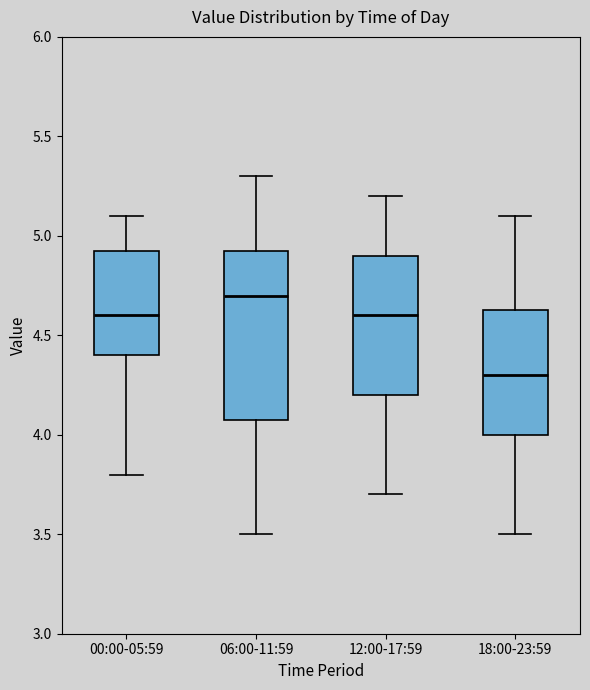

Reading left to right, read every box against the y-axis: the position of its median line, the range the box covers, and the ends of its whiskers. The values are not printed on the chart, so give them approximately, as read against the axis.

00:00-05:59: median 4.60, box 4.40 to 4.95, whiskers 3.80 to 5.10
06:00-11:59: median 4.70, box 4.10 to 4.95, whiskers 3.50 to 5.30
12:00-17:59: median 4.60, box 4.20 to 4.90, whiskers 3.70 to 5.20
18:00-23:59: median 4.30, box 4.00 to 4.65, whiskers 3.50 to 5.10